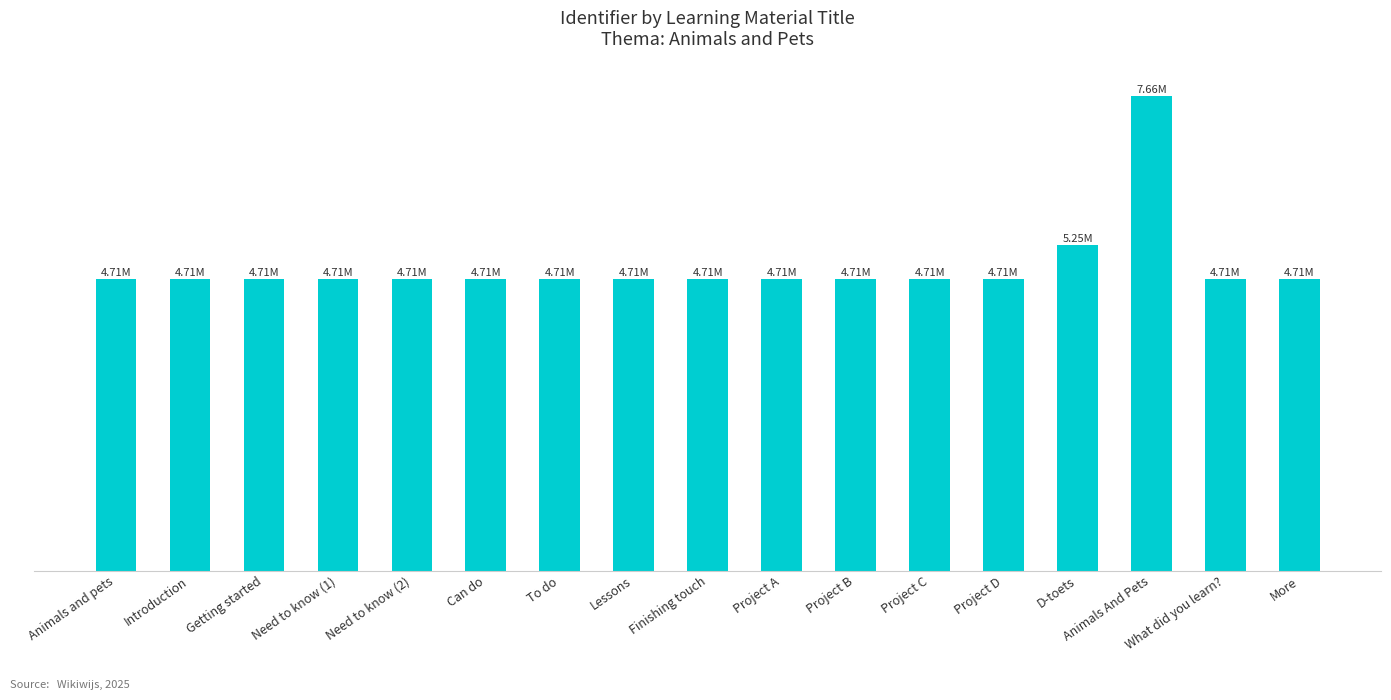

How many bars are there in total?

17